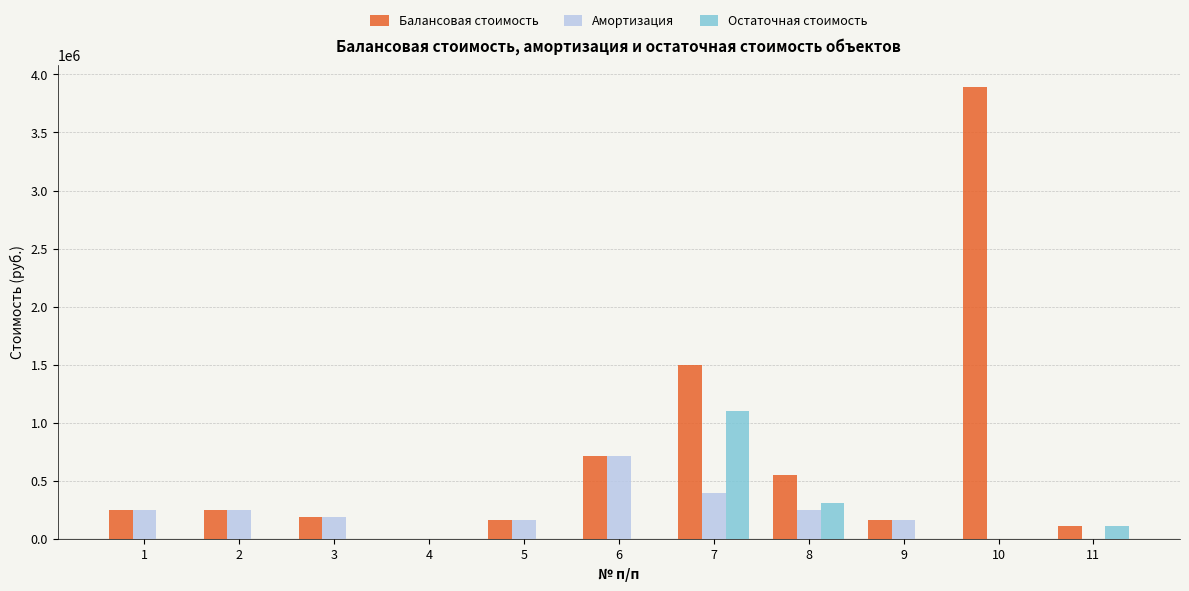

What is the sum of all Балансовая стоимость values?

7762869.7